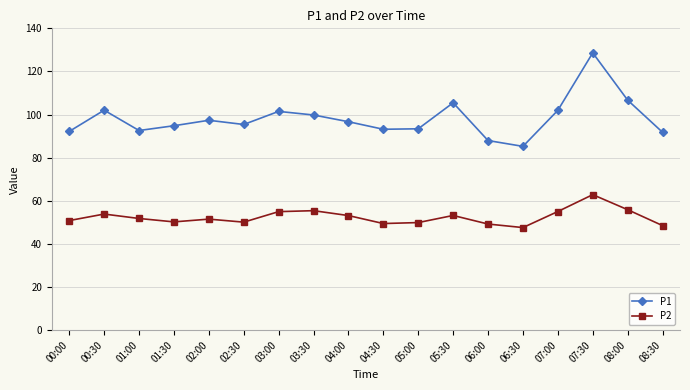

What is the maximum value for P1?

128.6